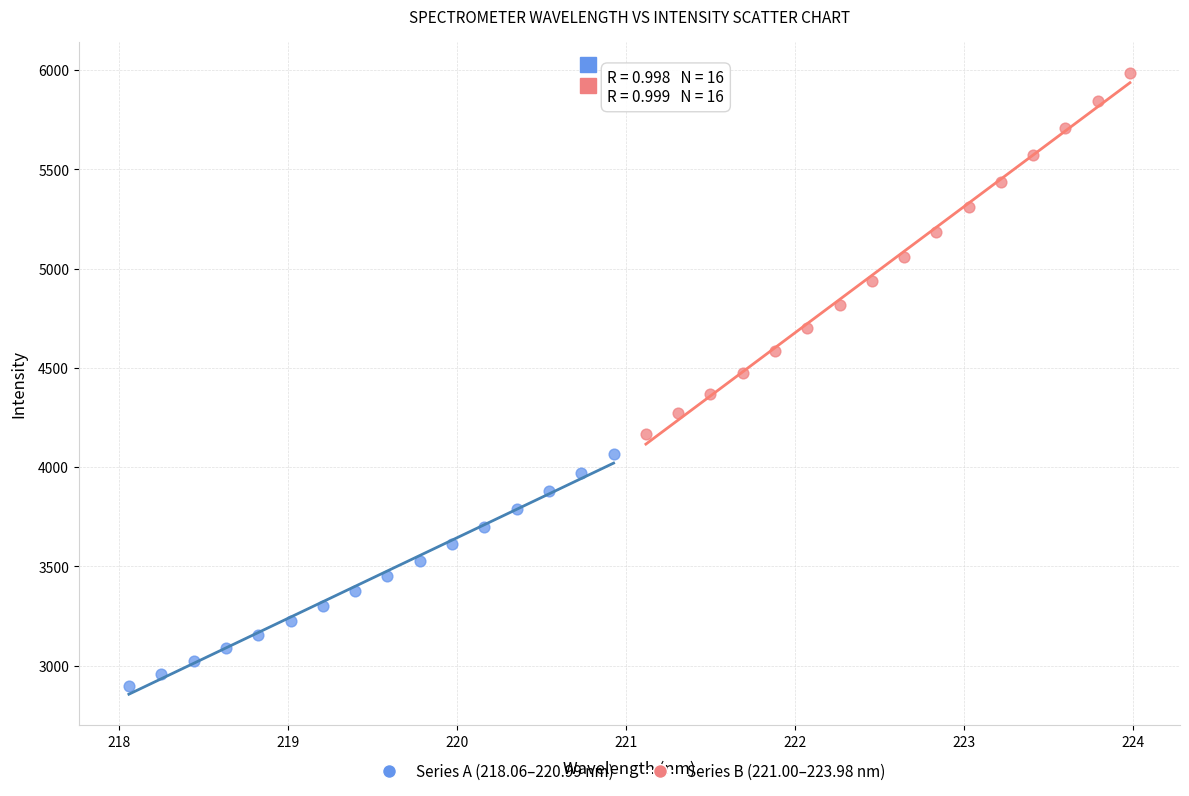

Which series has the widest spread of Y values?

Series B (221.00–223.98 nm)